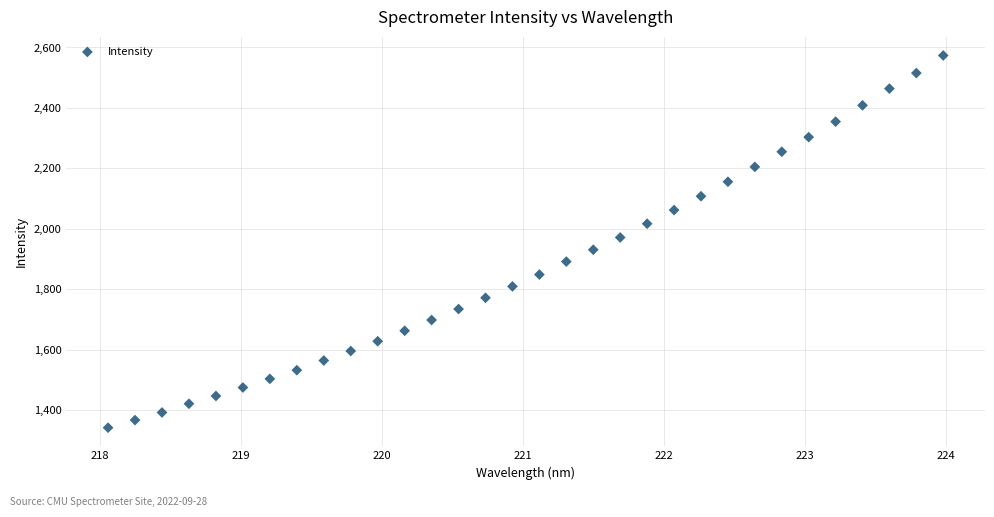

What is the range of Y values (max minus min)?

1231.1